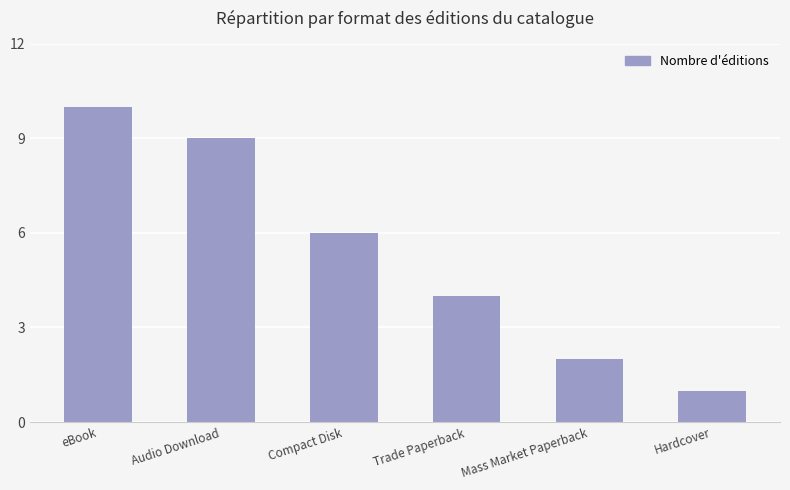

Reading left to right, list all the values displayed in this chart.

eBook=10	Audio Download=9	Compact Disk=6	Trade Paperback=4	Mass Market Paperback=2	Hardcover=1